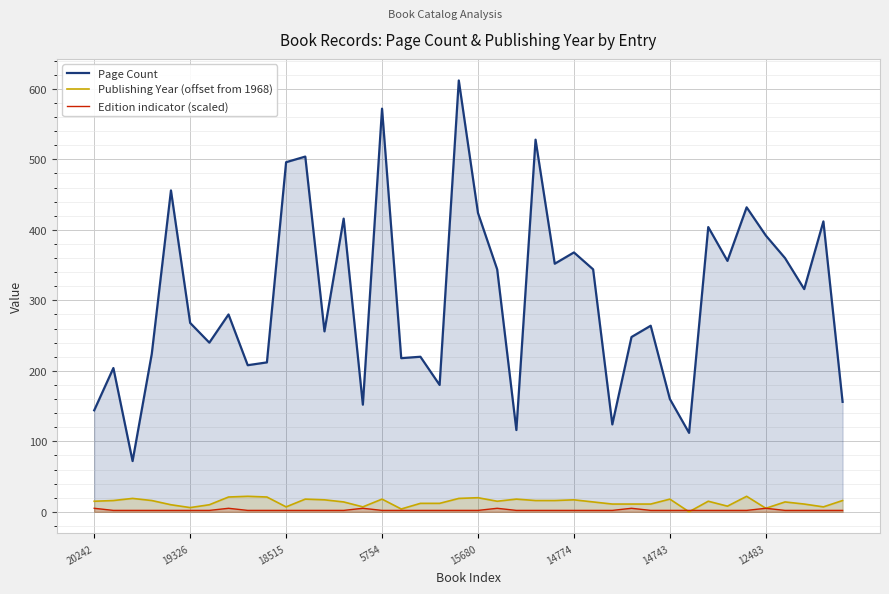

What is the label of the 18th point from the left?

17